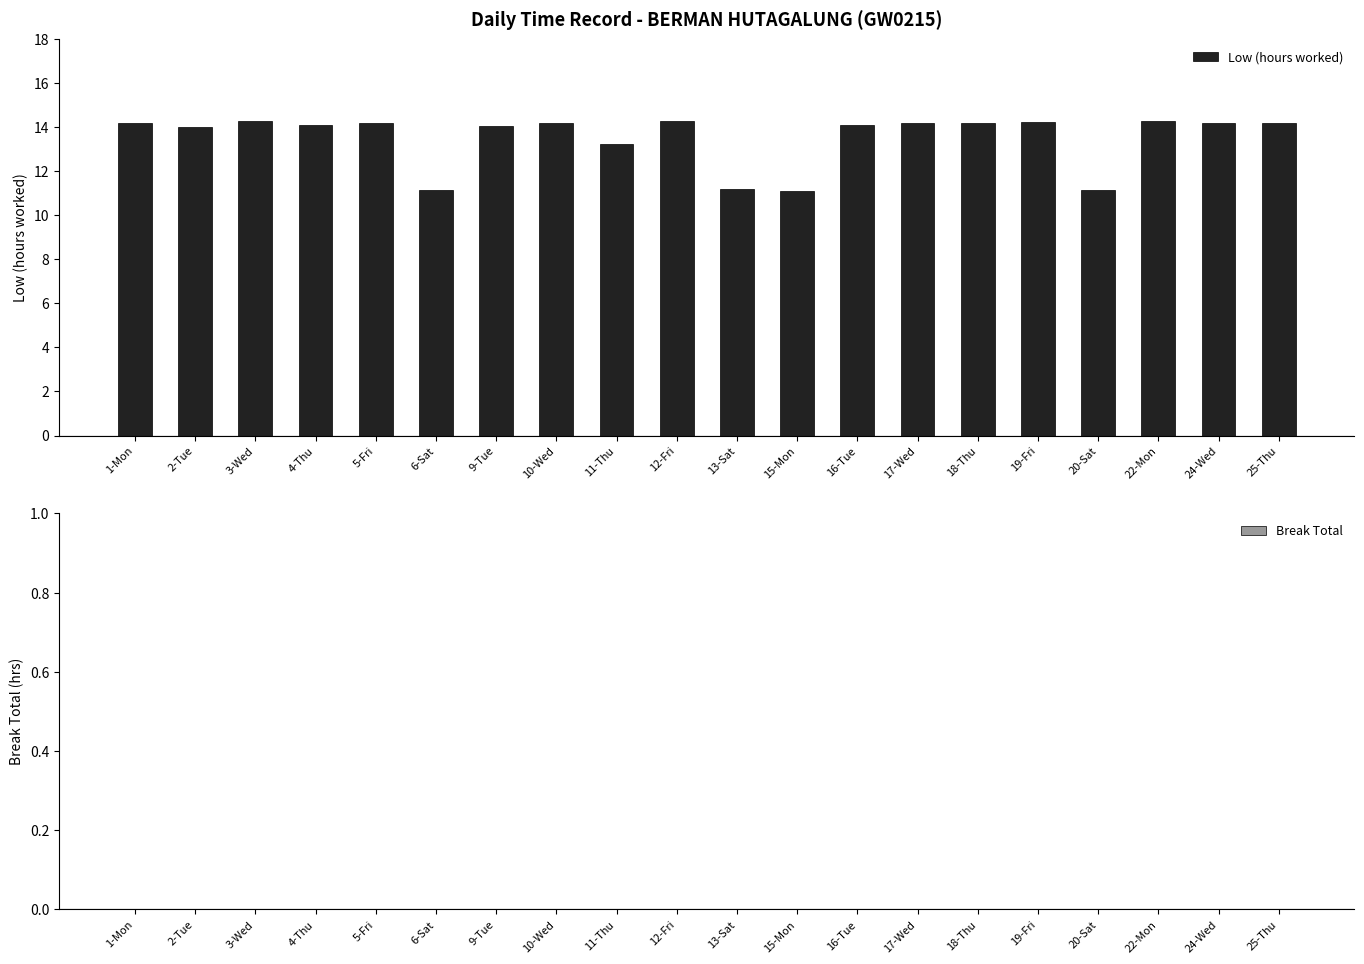

True or false: the data shows 25.2 at 25-Thu.

False